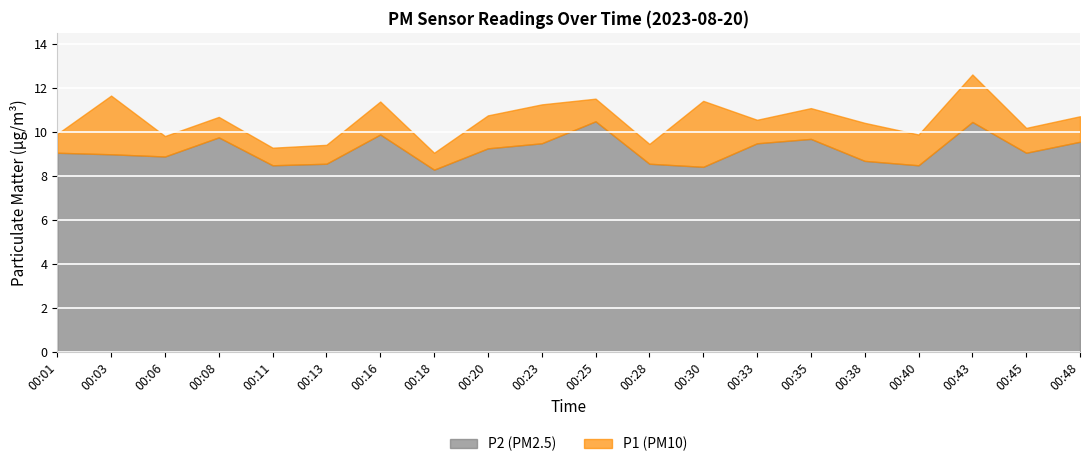

What are all the series names shown in the legend?

P1, P2